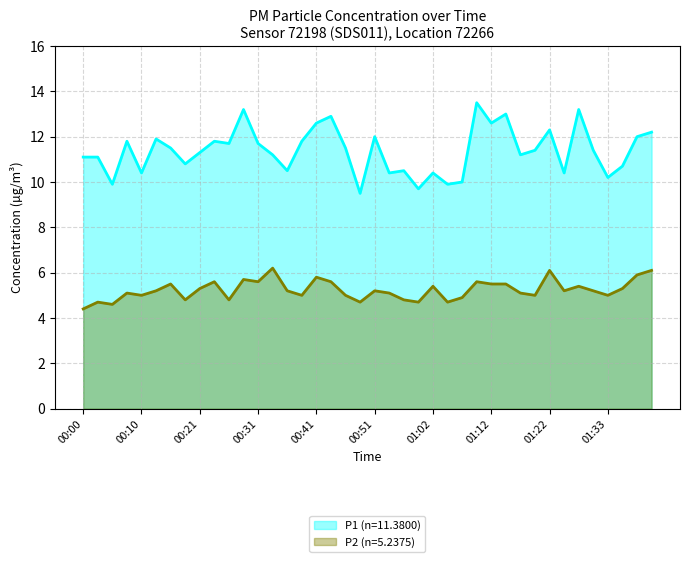

How many lines are shown in the chart?

2